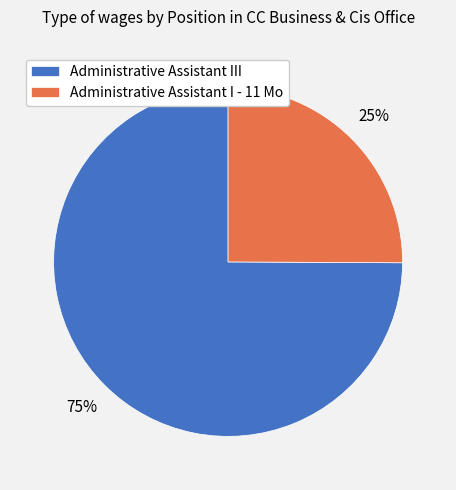

Is the sum of Administrative Assistant III and Administrative Assistant I - 11 Mo greater than half?

Yes